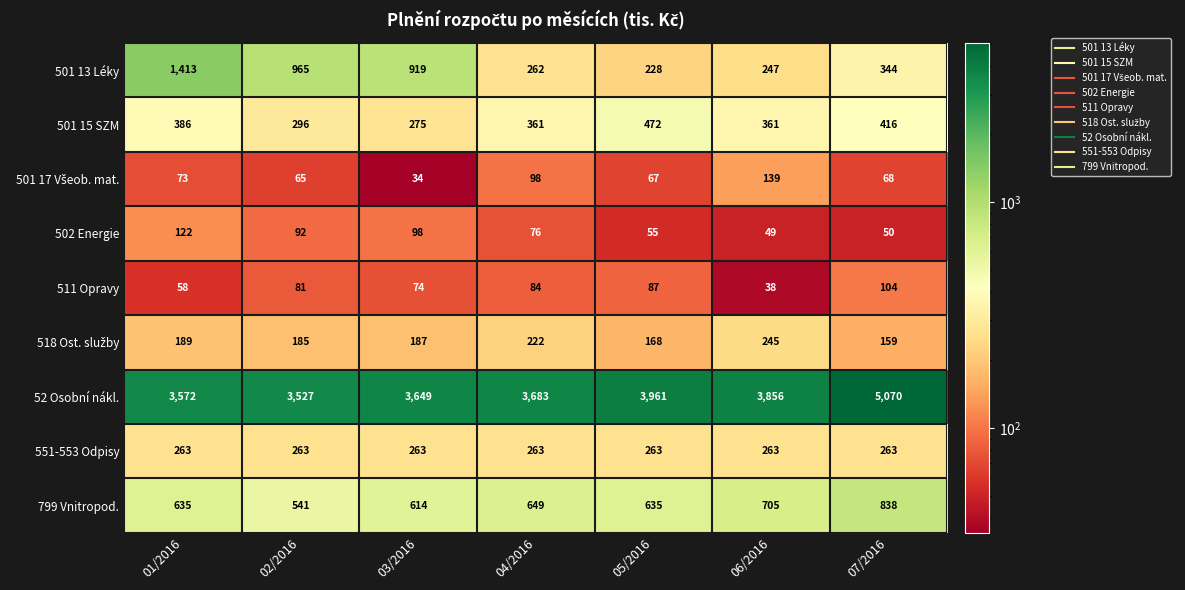

What is the maximum value for 52 Osobní nákl.?

5070